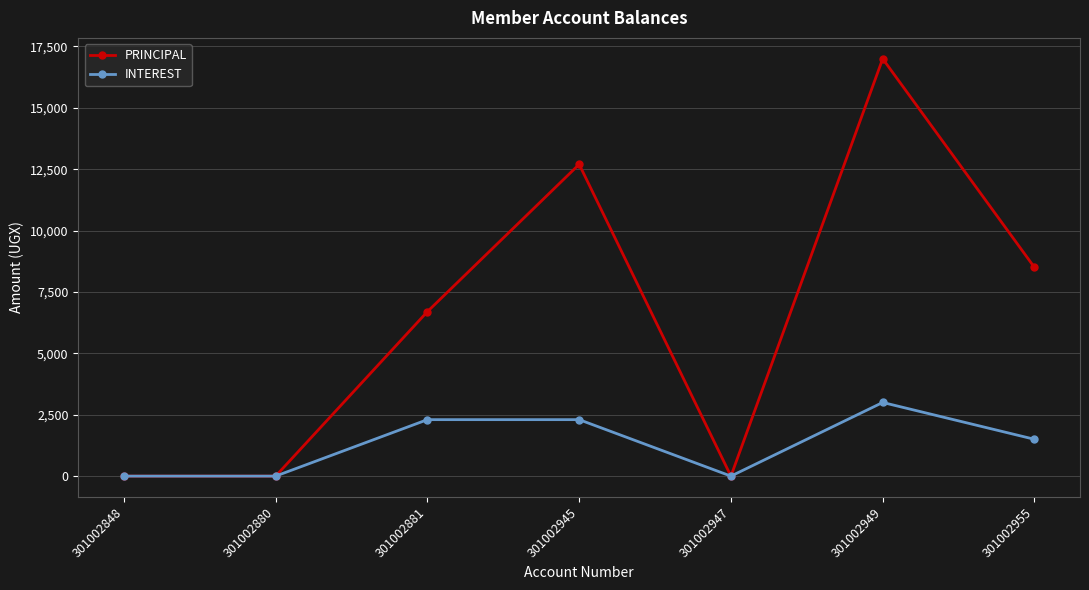

What is the sum of the INTEREST values at 301002949 and 301002881?

5300